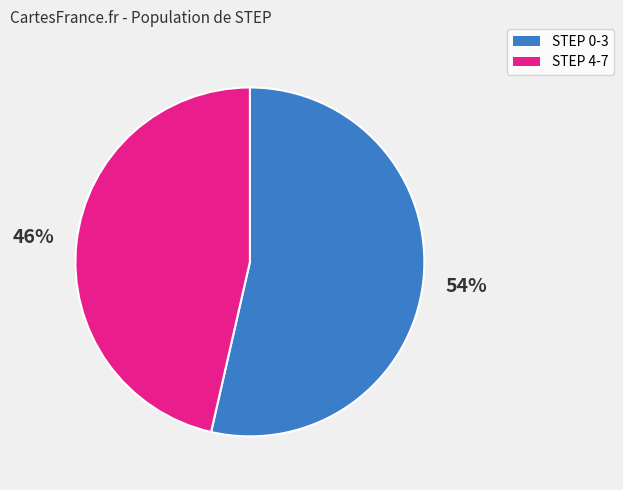

To the nearest percent, what is the average slice percentage?

50%